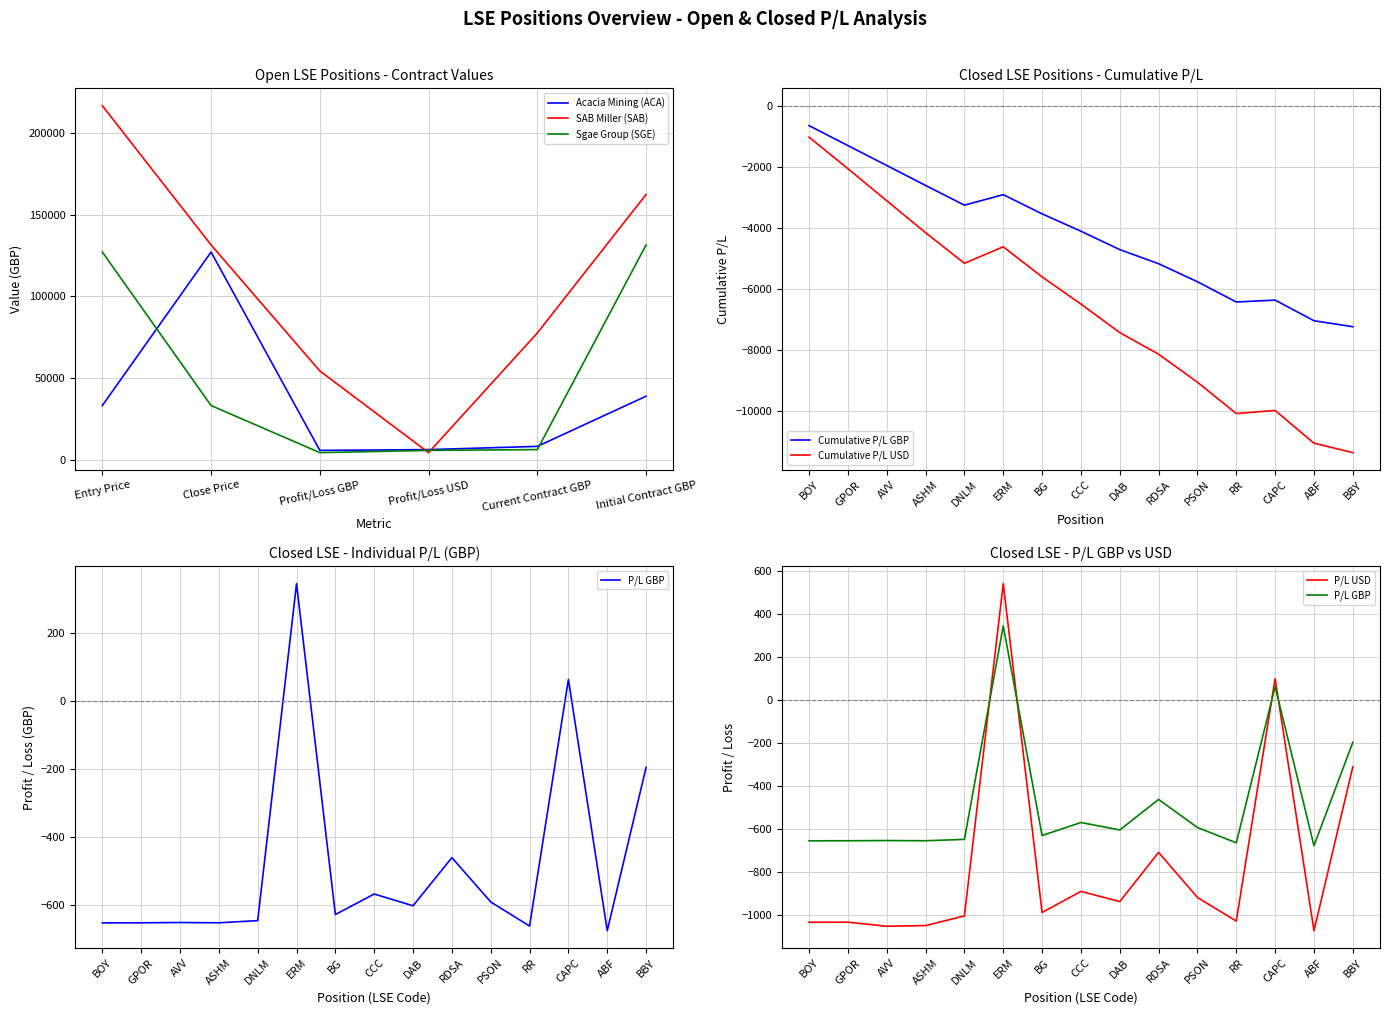

Which label corresponds to the smallest value in the chart?

Profit/Loss USD